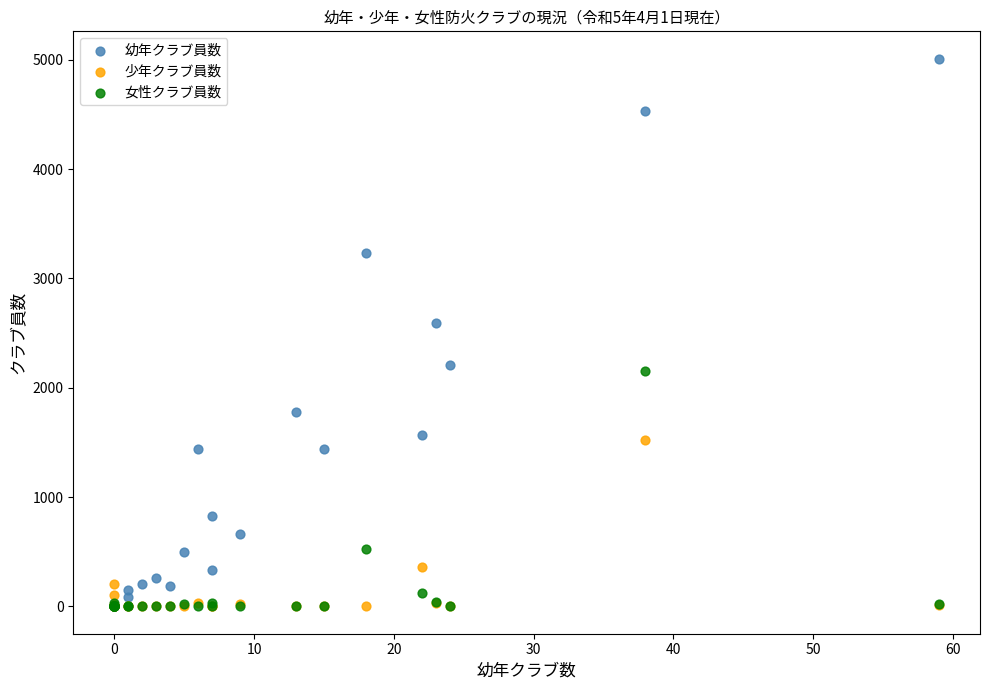

Which series contains the highest Y value?

幼年クラブ員数